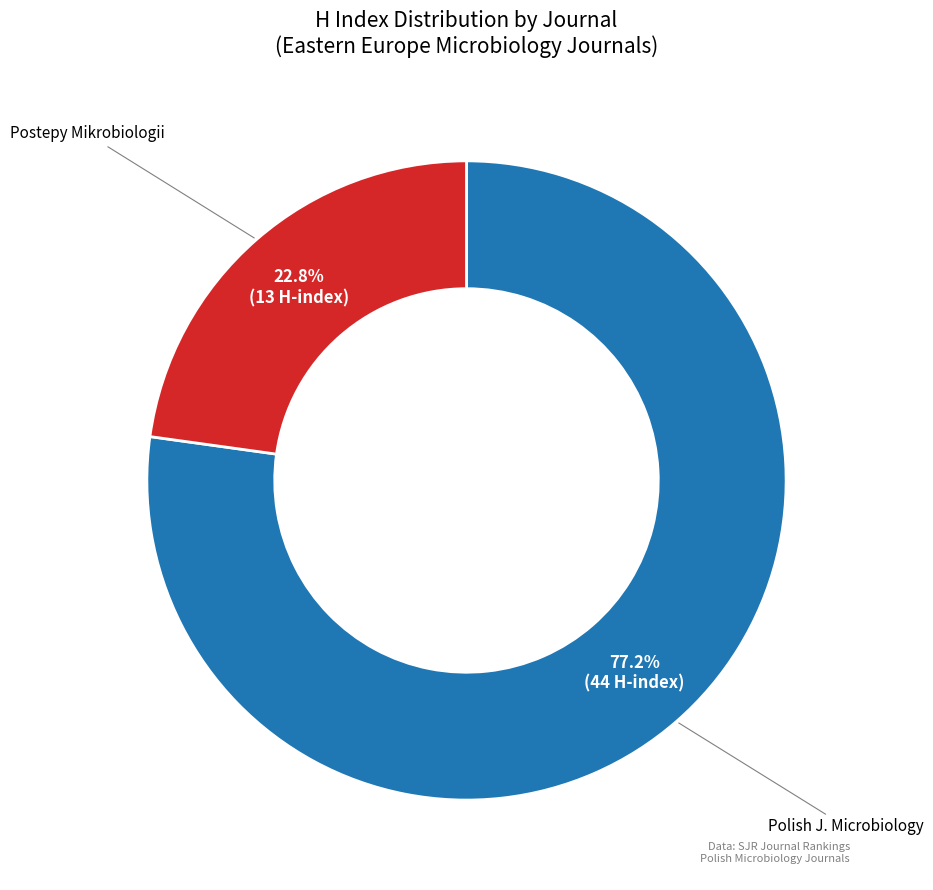

Is there any slice that represents more than half of the pie?

Yes